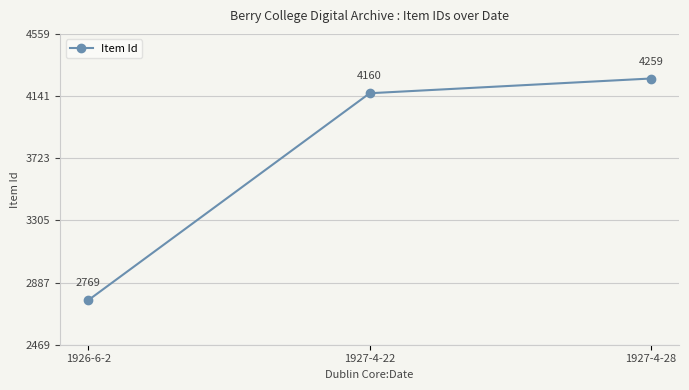

At which label is the value closest to 3514?

1927-4-22